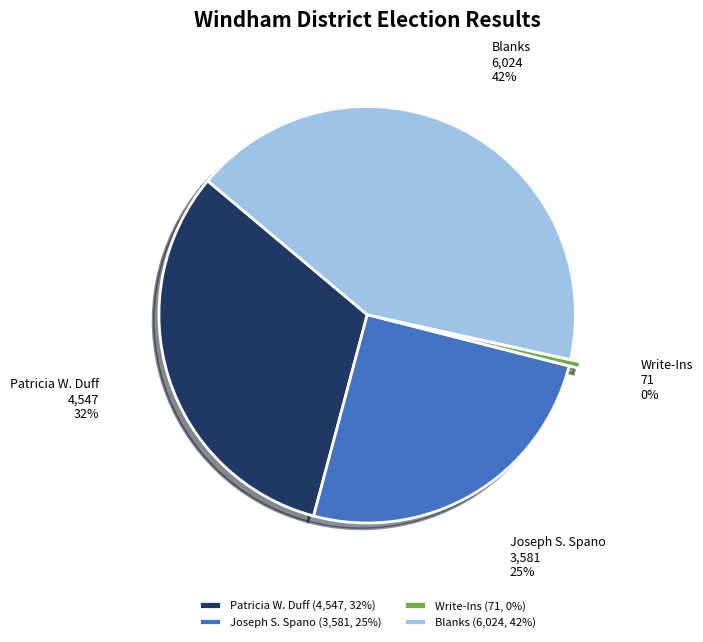

The Joseph S. Spano slice represents 25% of the pie. True or false?

True